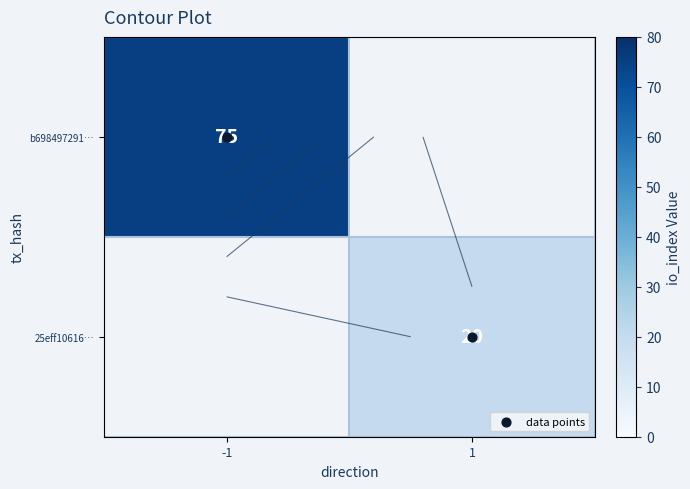

Between -1 and 1, which is larger?

1